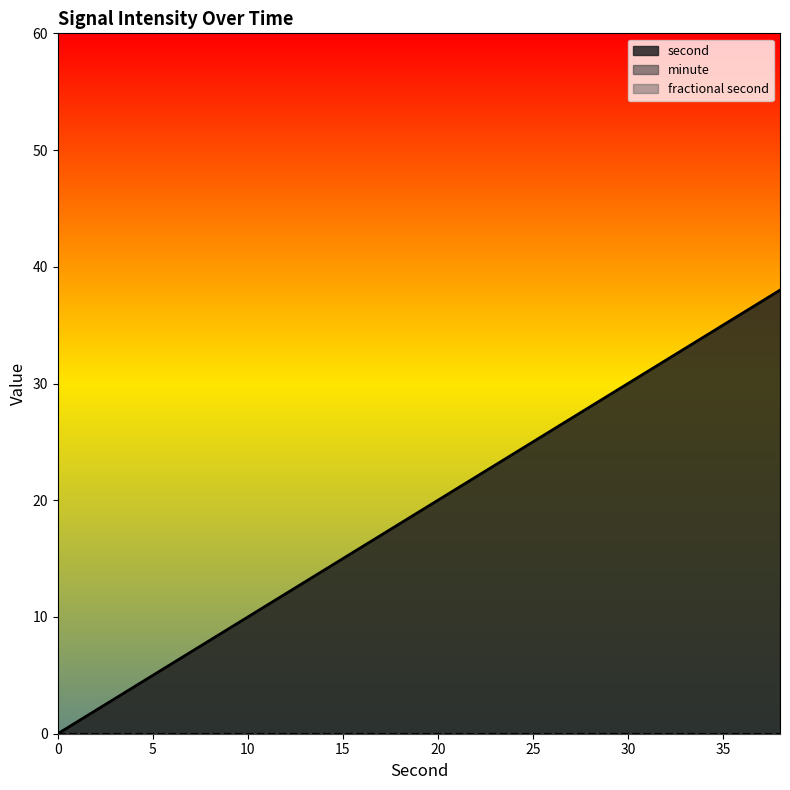

Reading left to right, transcribe all the data shown in this chart.

second: 0=0	2=2	4=4	6=6	8=8	10=10	12=12	14=14	16=16	18=18	20=20	22=22	24=24	26=26	28=28	30=30	32=32	34=34	36=36	38=38
minute: 0=0	2=0	4=0	6=0	8=0	10=0	12=0	14=0	16=0	18=0	20=0	22=0	24=0	26=0	28=0	30=0	32=0	34=0	36=0	38=0
fractional second: 0=0	2=0	4=0	6=0	8=0	10=0	12=0	14=0	16=0	18=0	20=0	22=0	24=0	26=0	28=0	30=0	32=0	34=0	36=0	38=0